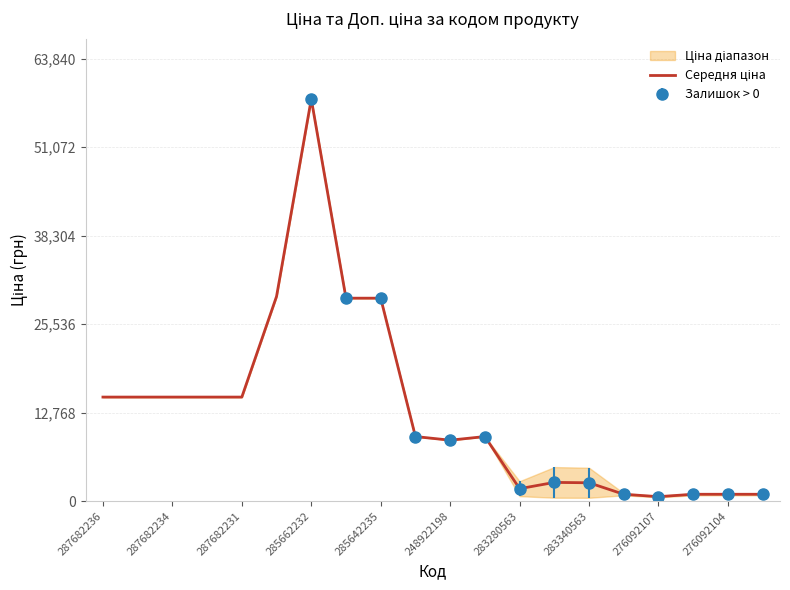

The chart shows a value of 98217.7 at 285662232. True or false?

False